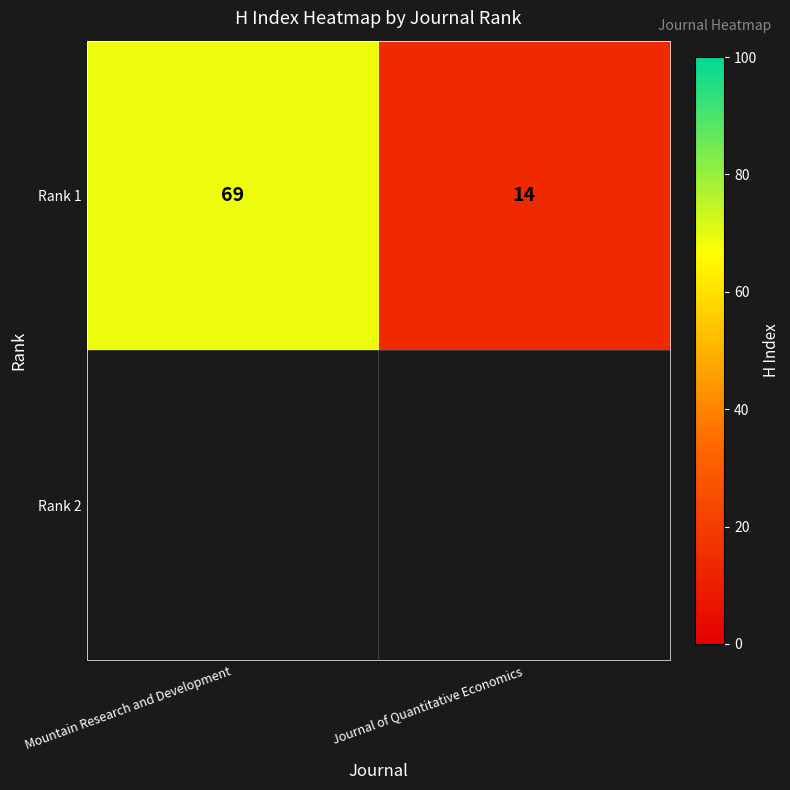

Rank the categories by value from lowest to highest.

Journal of Quantitative Economics, Mountain Research and Development